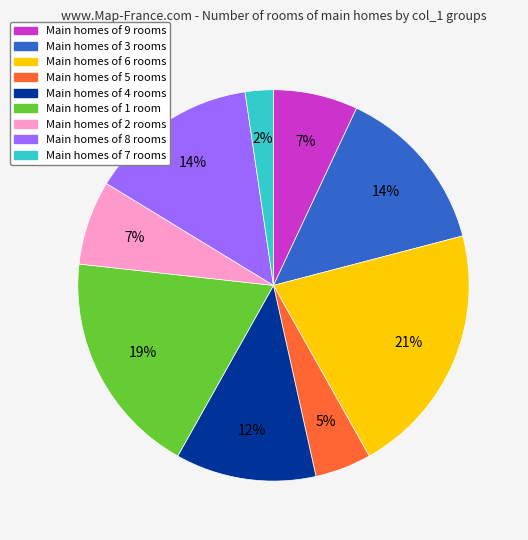

Is there any slice that represents more than half of the pie?

No